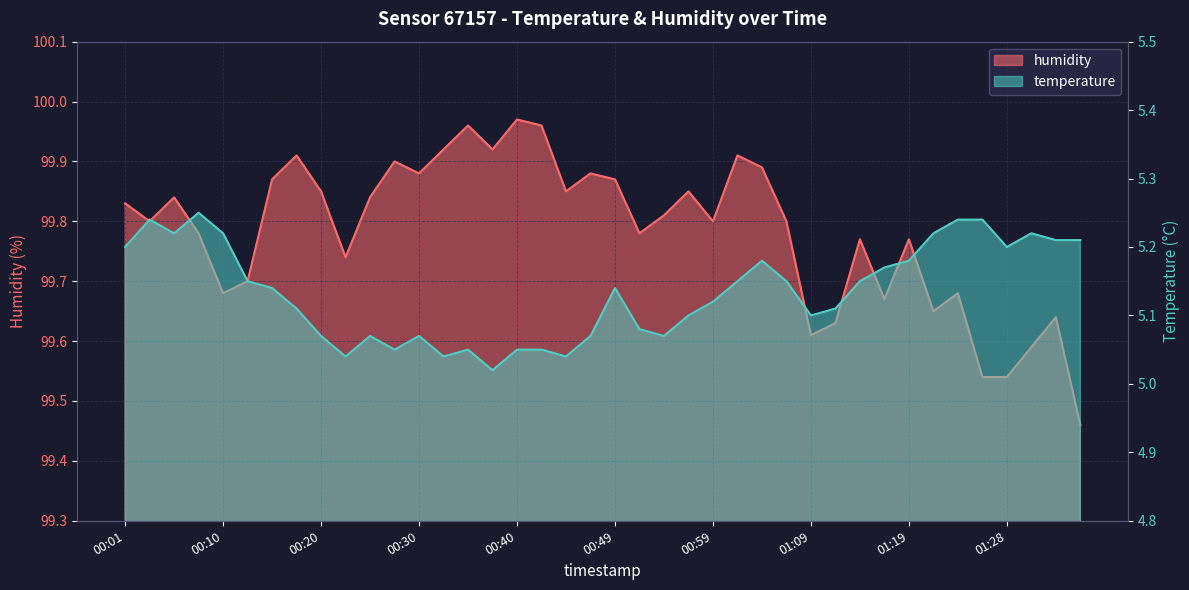

True or false: temperature and humidity cross at least once.

False